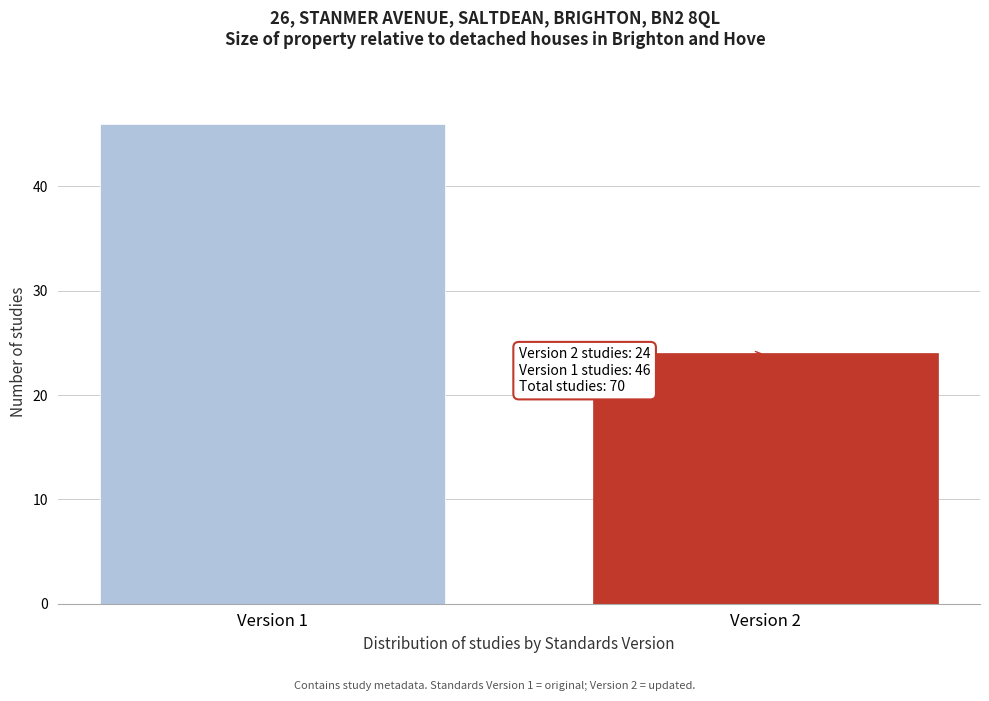

Reading left to right, extract all data points from this chart.

46	24